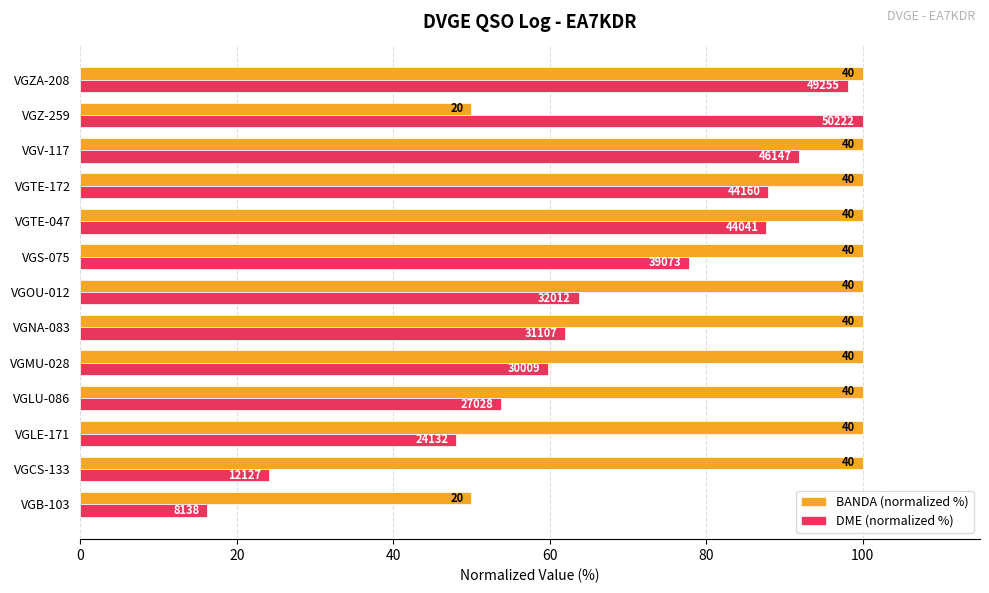

What are all the series names shown in the legend?

BANDA (normalized %), DME (normalized %)